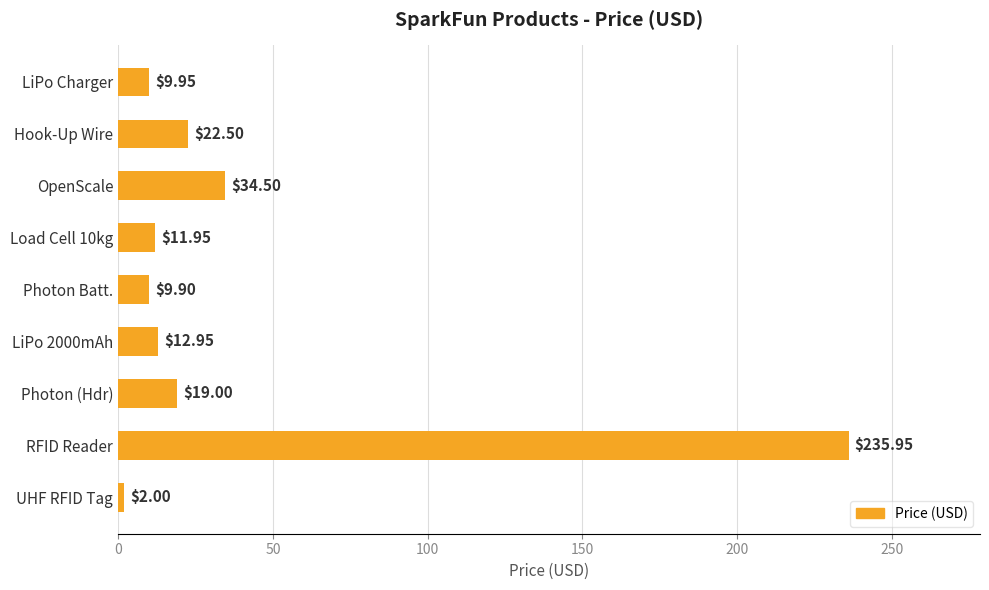

What is the label of the 8th bar from the bottom?

Hook-Up Wire